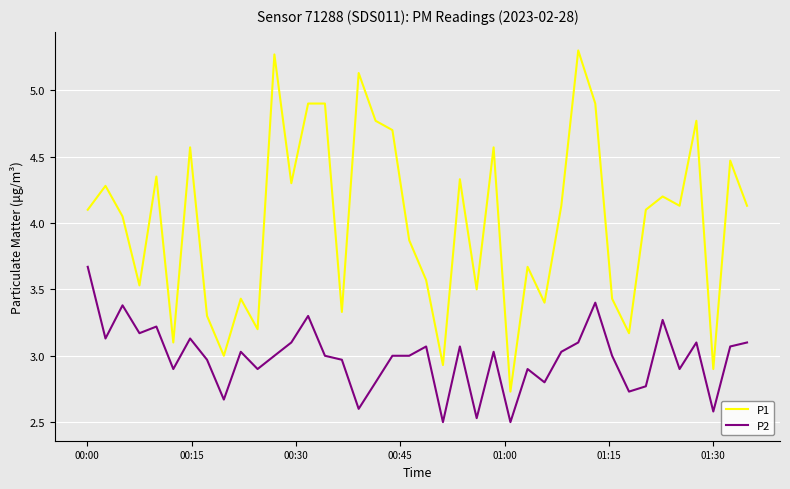

What is the smallest value displayed?

2.5